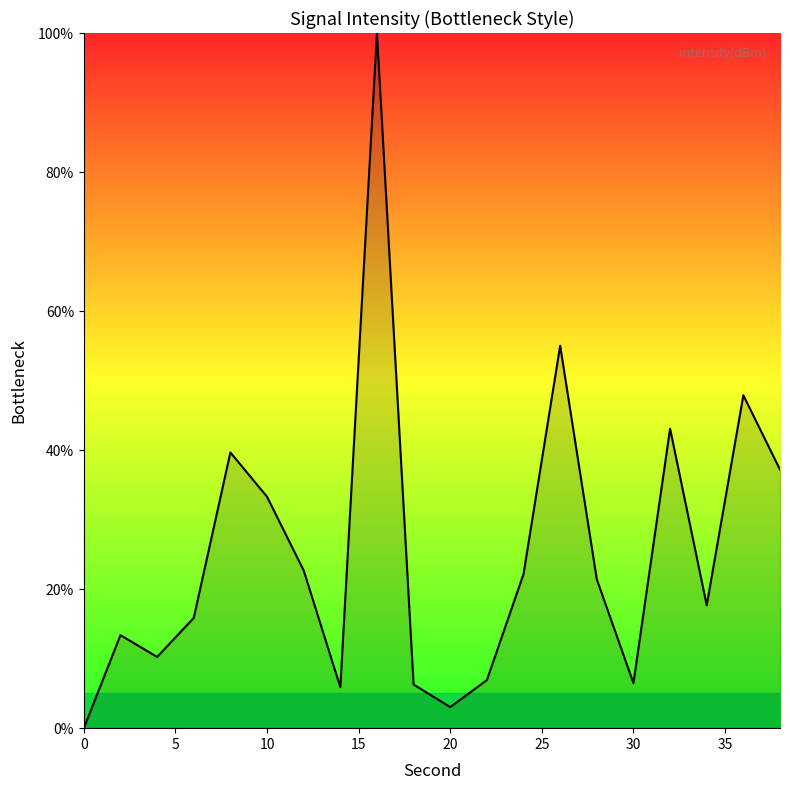

What is the difference between the maximum and minimum values?

100.0